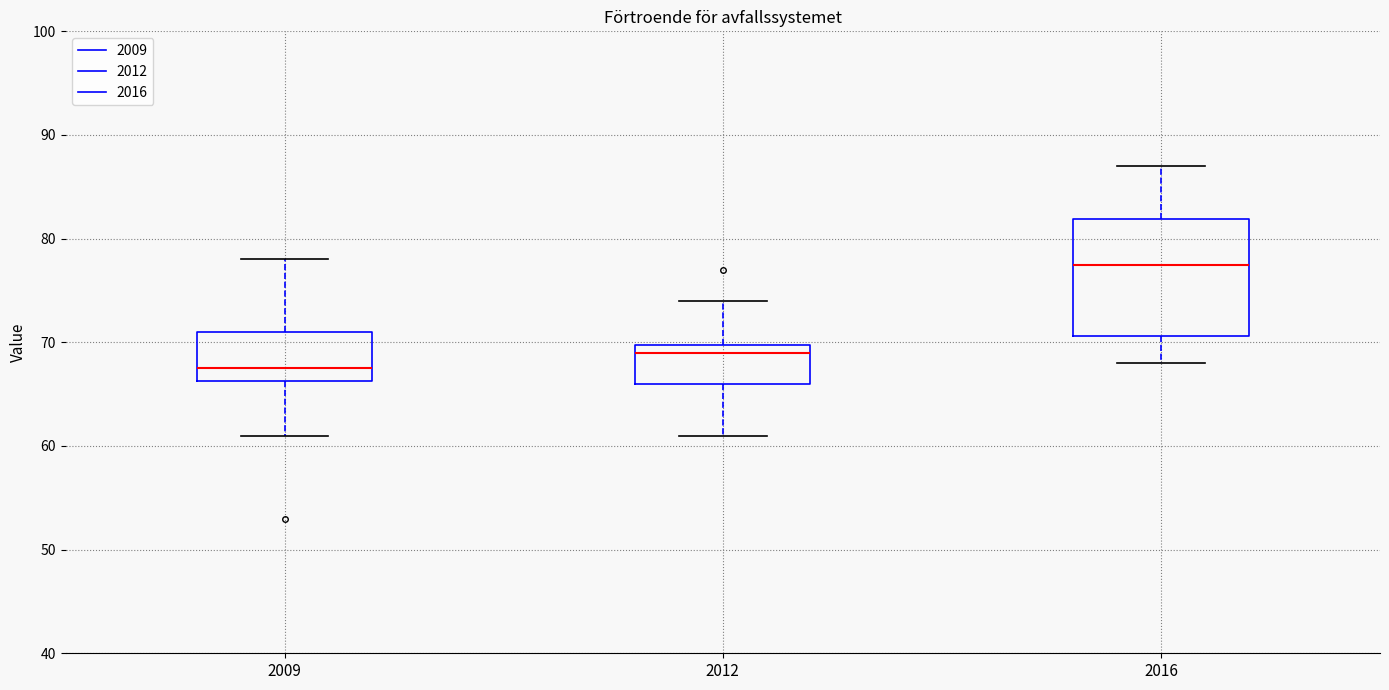

Which box has the lowest median line?

2009